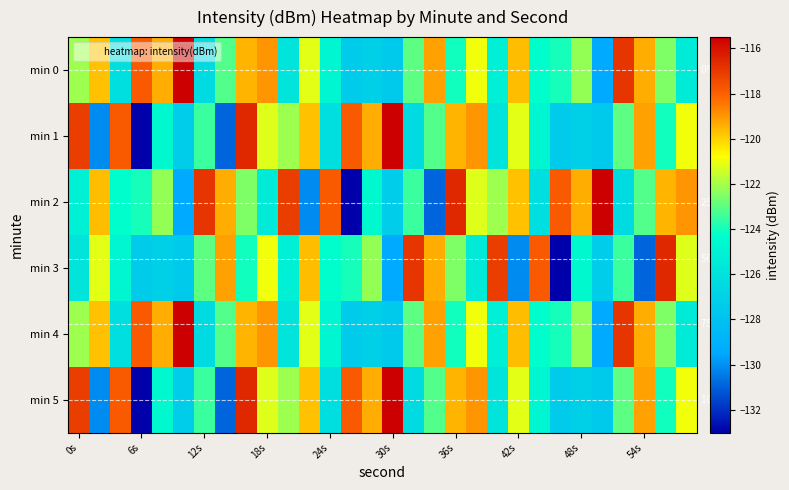

Which has a higher value, 16 or 11?

11